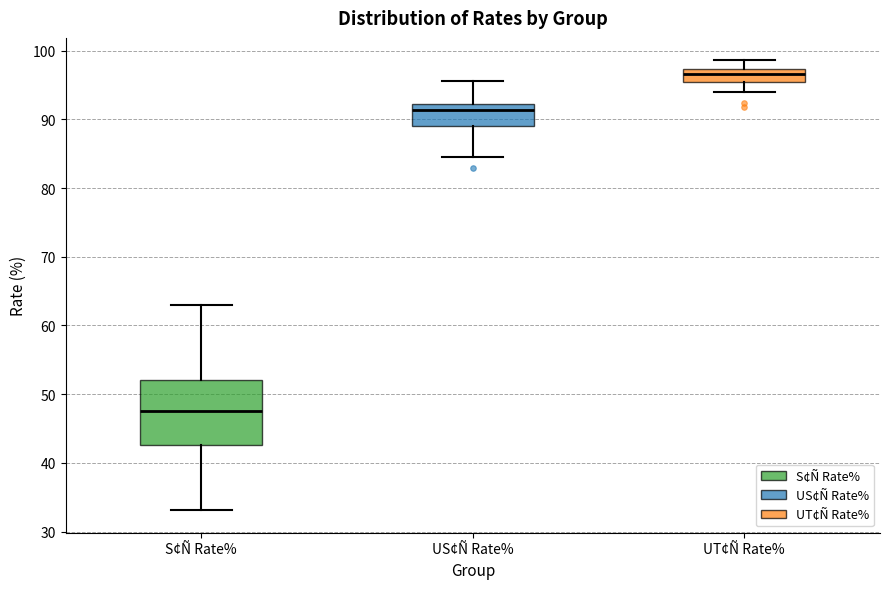

Where is the lower edge of the box for UT¢Ñ Rate% on the y-axis? The values are not printed on the chart, so give them approximately, as read against the axis.

95